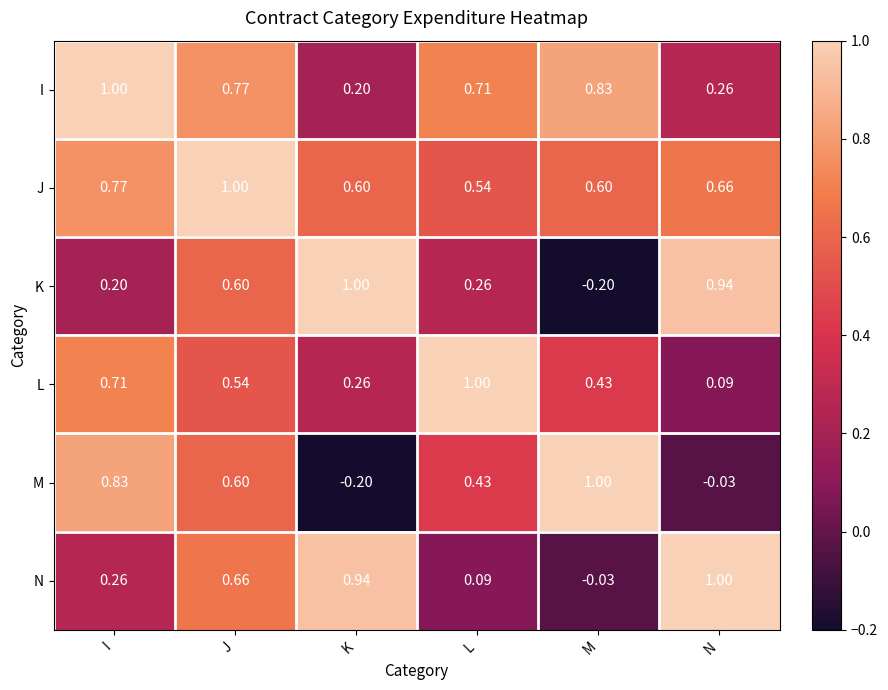

List the labels in order of I value, smallest first.

K, N, L, J, M, I